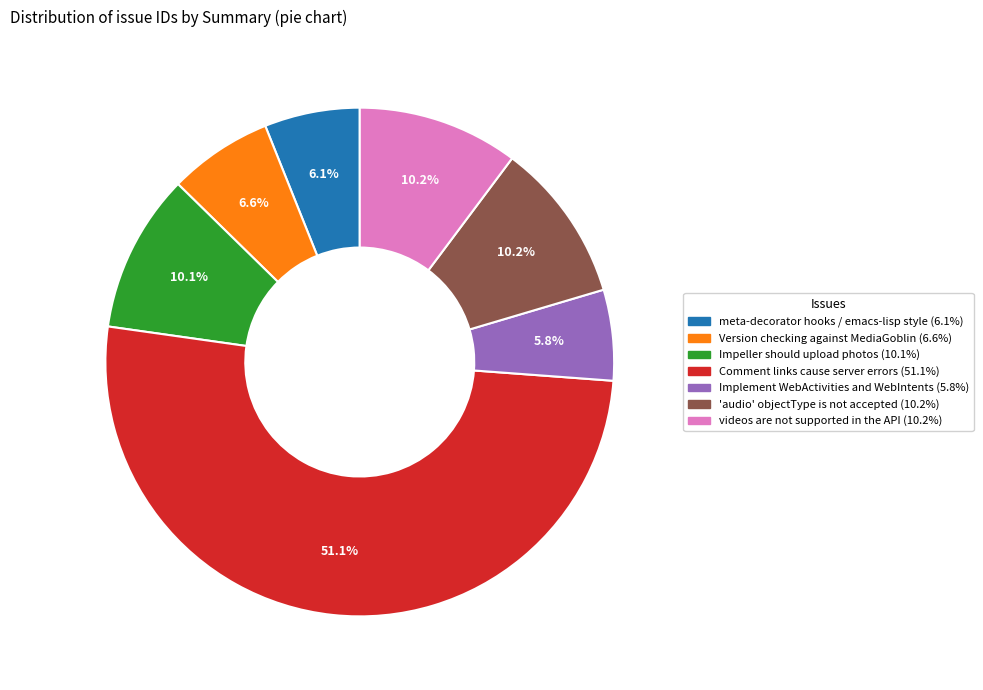

Is there any slice that represents more than half of the pie?

Yes